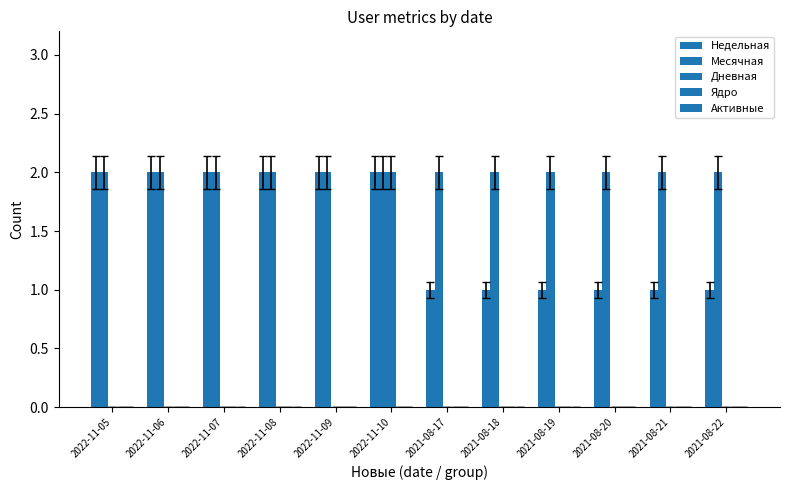

What position from the right is 2021-08-20?

3